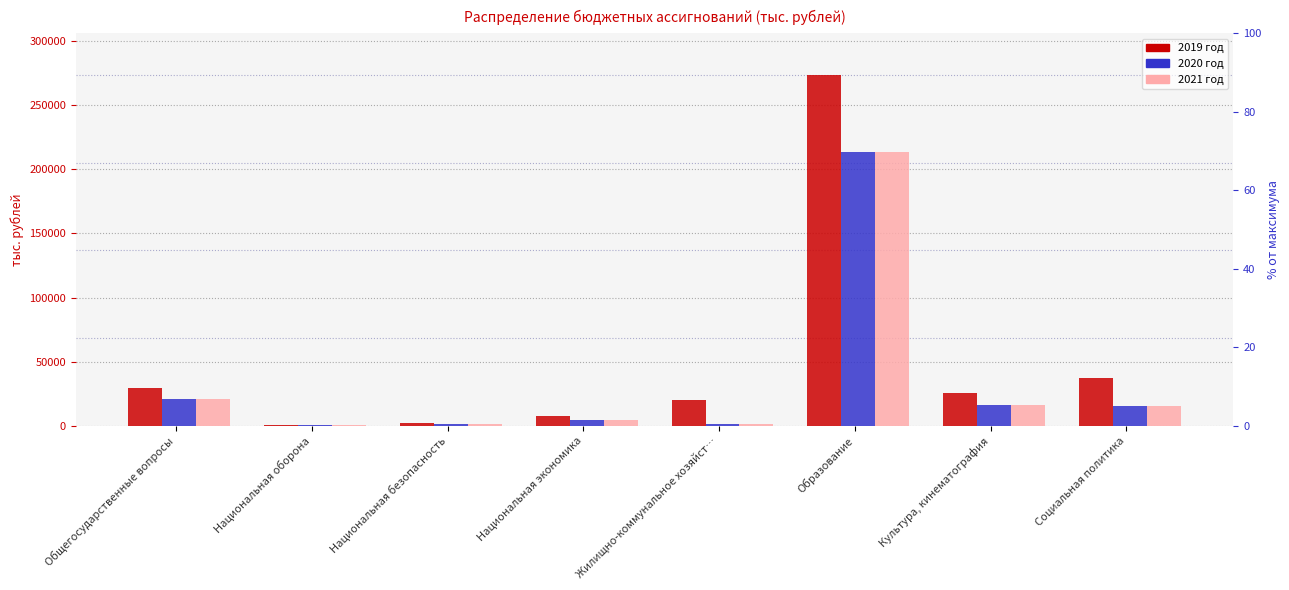

Reading right to left, what are all the values shown in this chart?

2019 год: Социальная политика=36979.6	Культура, кинематография=25111.7	Образование=273413.6	Жилищно-коммунальное хозяйст…=19935.1	Национальная экономика=7179.8	Национальная безопасность=1709.9	Национальная оборона=779.7	Общегосударственные вопросы=29211.0
2020 год: Социальная политика=15279.7	Культура, кинематография=15874.2	Образование=213288.0	Жилищно-коммунальное хозяйст…=1030.0	Национальная экономика=4606.0	Национальная безопасность=1502.0	Национальная оборона=779.7	Общегосударственные вопросы=20655.0
2021 год: Социальная политика=15279.7	Культура, кинематография=16077.2	Образование=213853.0	Жилищно-коммунальное хозяйст…=1130.0	Национальная экономика=4706.0	Национальная безопасность=1502.0	Национальная оборона=779.7	Общегосударственные вопросы=20655.3